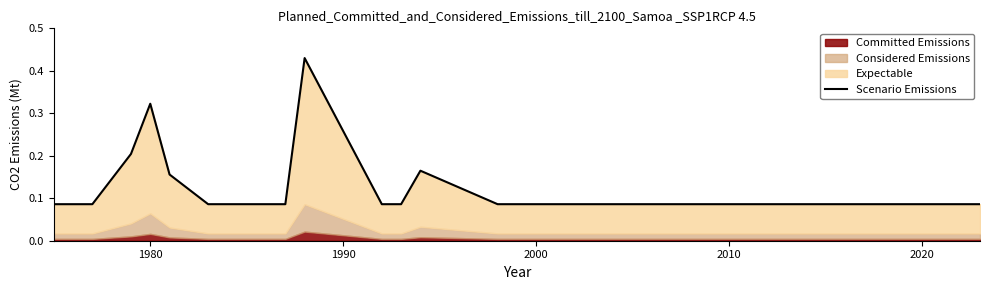

The chart shows a value of 0.5 at 1980. True or false?

False